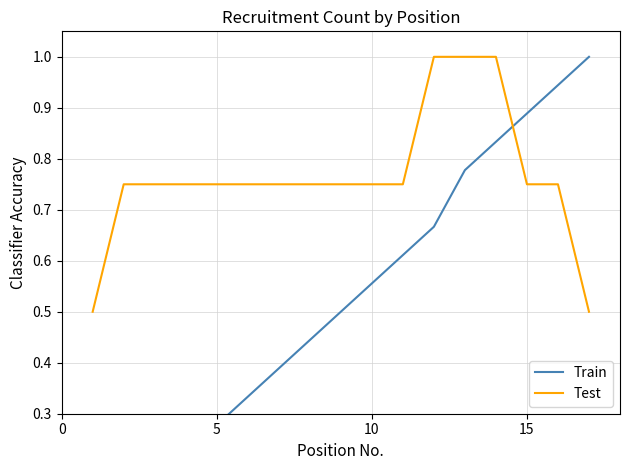

What is the lowest value of the Test series?

0.5